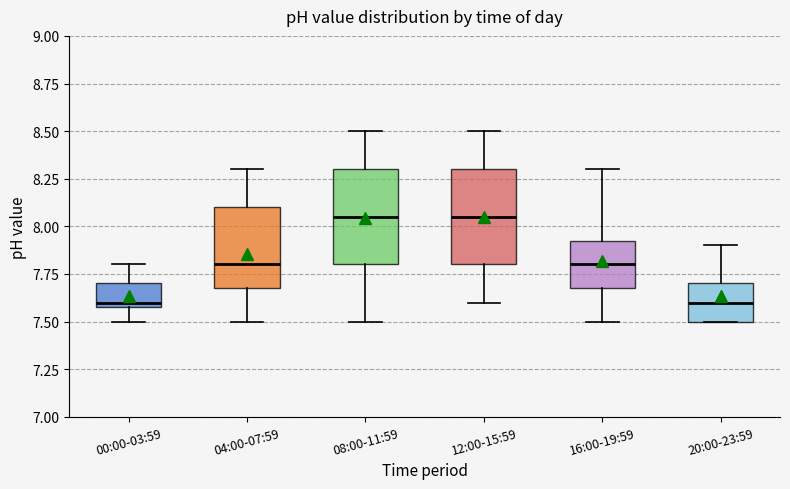

Reading left to right, read every box against the y-axis: the position of its median line, the range the box covers, and the ends of its whiskers. The values are not printed on the chart, so give them approximately, as read against the axis.

00:00-03:59: median 7.60 (just above the box's lower edge), box 7.60 to 7.70, whiskers 7.50 to 7.80
04:00-07:59: median 7.80, box 7.70 to 8.10, whiskers 7.50 to 8.30
08:00-11:59: median 8.05, box 7.80 to 8.30, whiskers 7.50 to 8.50
12:00-15:59: median 8.05, box 7.80 to 8.30, whiskers 7.60 to 8.50
16:00-19:59: median 7.80, box 7.70 to 7.95, whiskers 7.50 to 8.30
20:00-23:59: median 7.60, box 7.50 to 7.70, whiskers 7.50 to 7.90